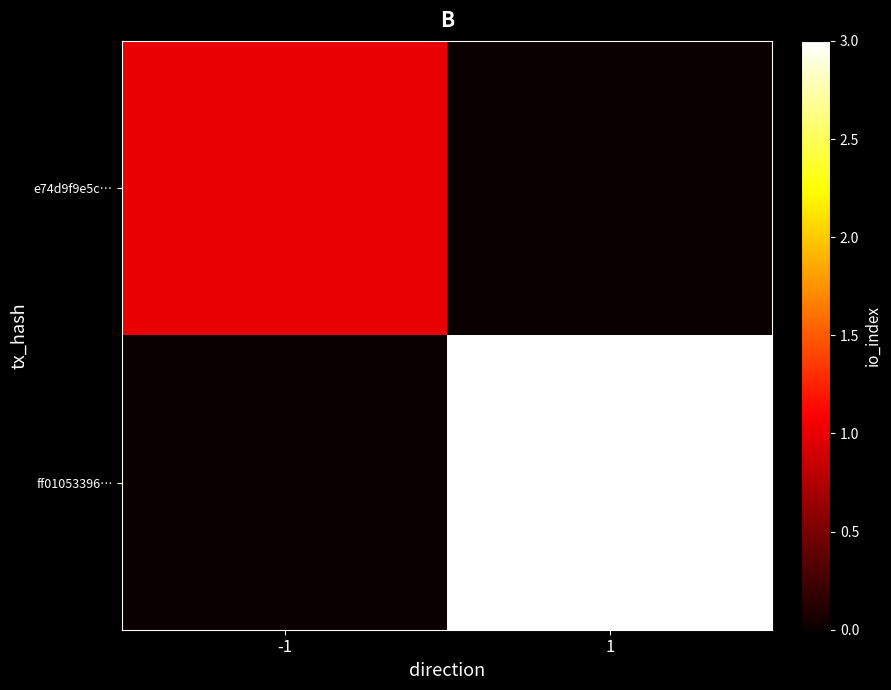

At how many categories does at least one series exceed 1?

1